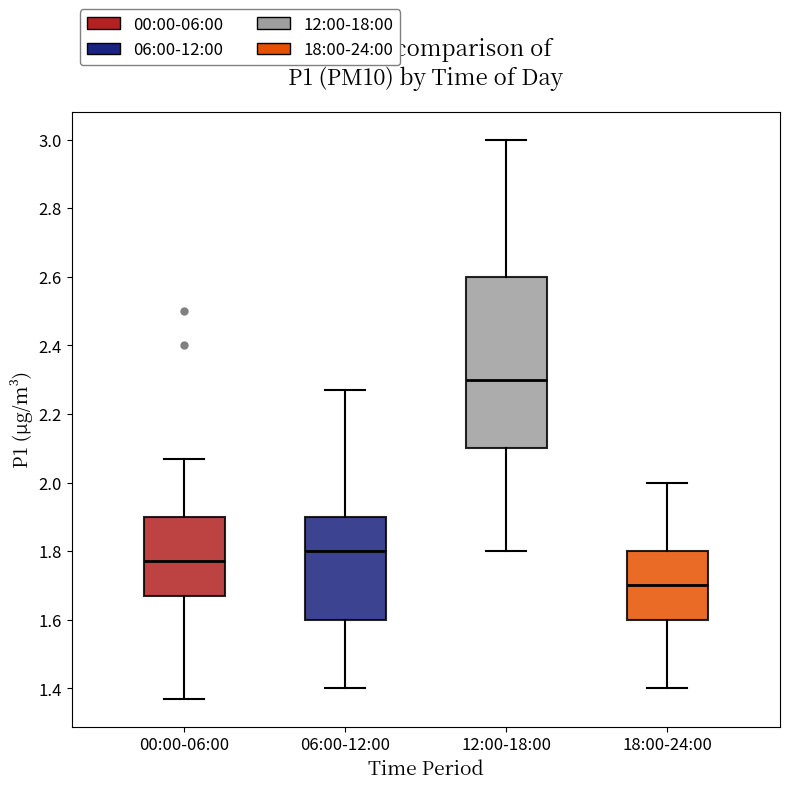

Reading left to right, read every box against the y-axis: the position of its median line, the range the box covers, and the ends of its whiskers. The values are not printed on the chart, so give them approximately, as read against the axis.

00:00-06:00: median 1.78, box 1.68 to 1.90, whiskers 1.38 to 2.08
06:00-12:00: median 1.80, box 1.60 to 1.90, whiskers 1.40 to 2.28
12:00-18:00: median 2.30, box 2.10 to 2.60, whiskers 1.80 to 3.00
18:00-24:00: median 1.70, box 1.60 to 1.80, whiskers 1.40 to 2.00